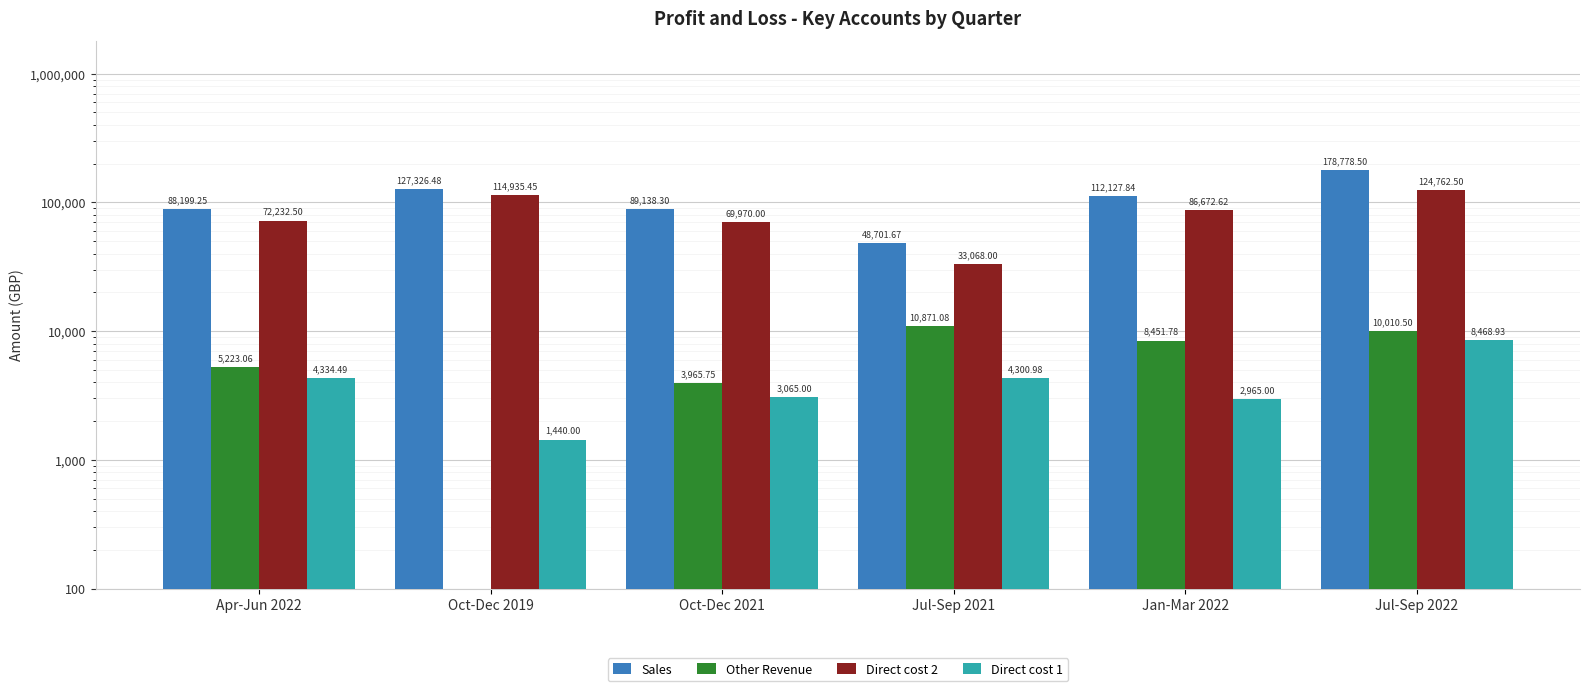

What is the difference between the maximum and minimum values in the Sales series?

130076.8